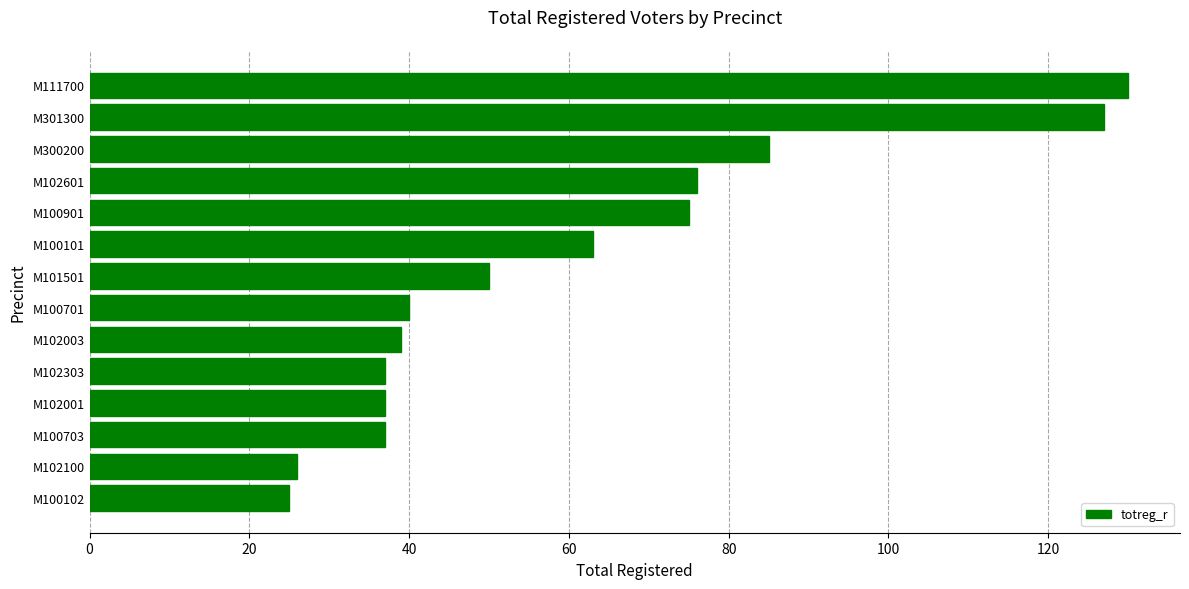

What is the sum of all values?

847